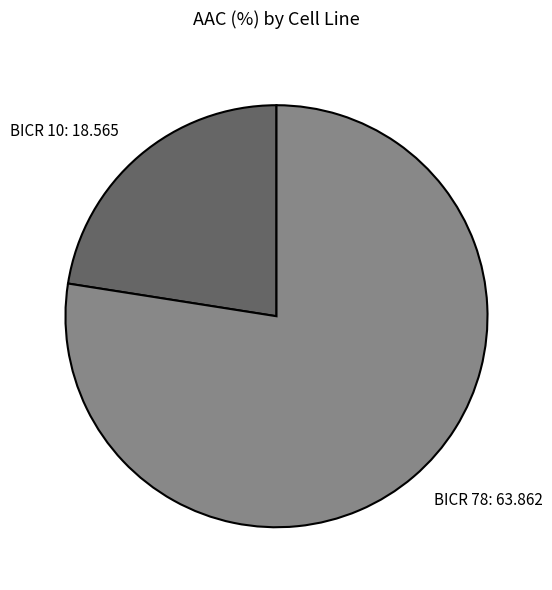

Approximately how many times larger is the value at BICR 78 compared to BICR 10?

3.4